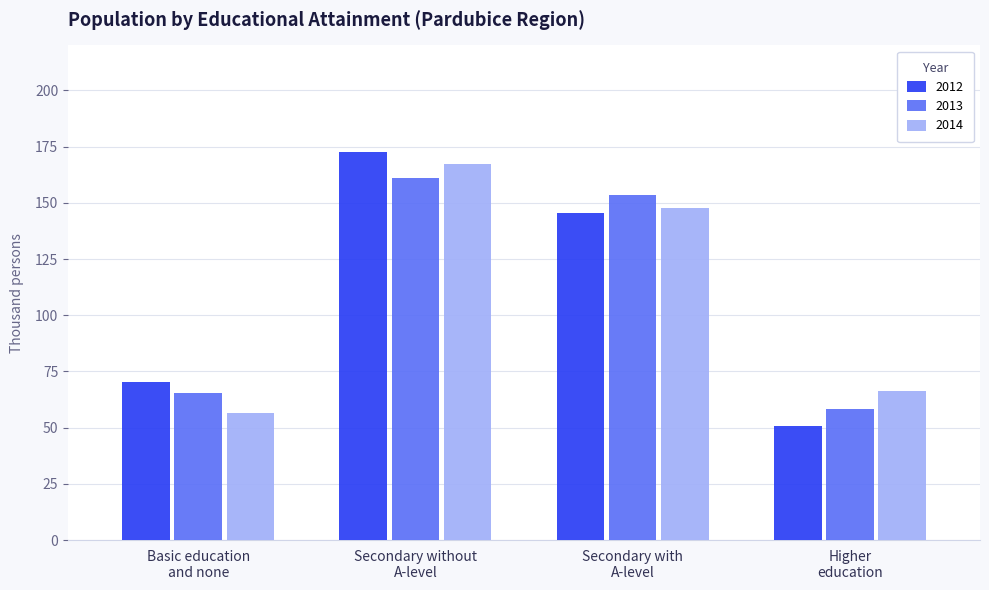

What is the difference between the maximum and second lowest values in the 2012 series?

102.6